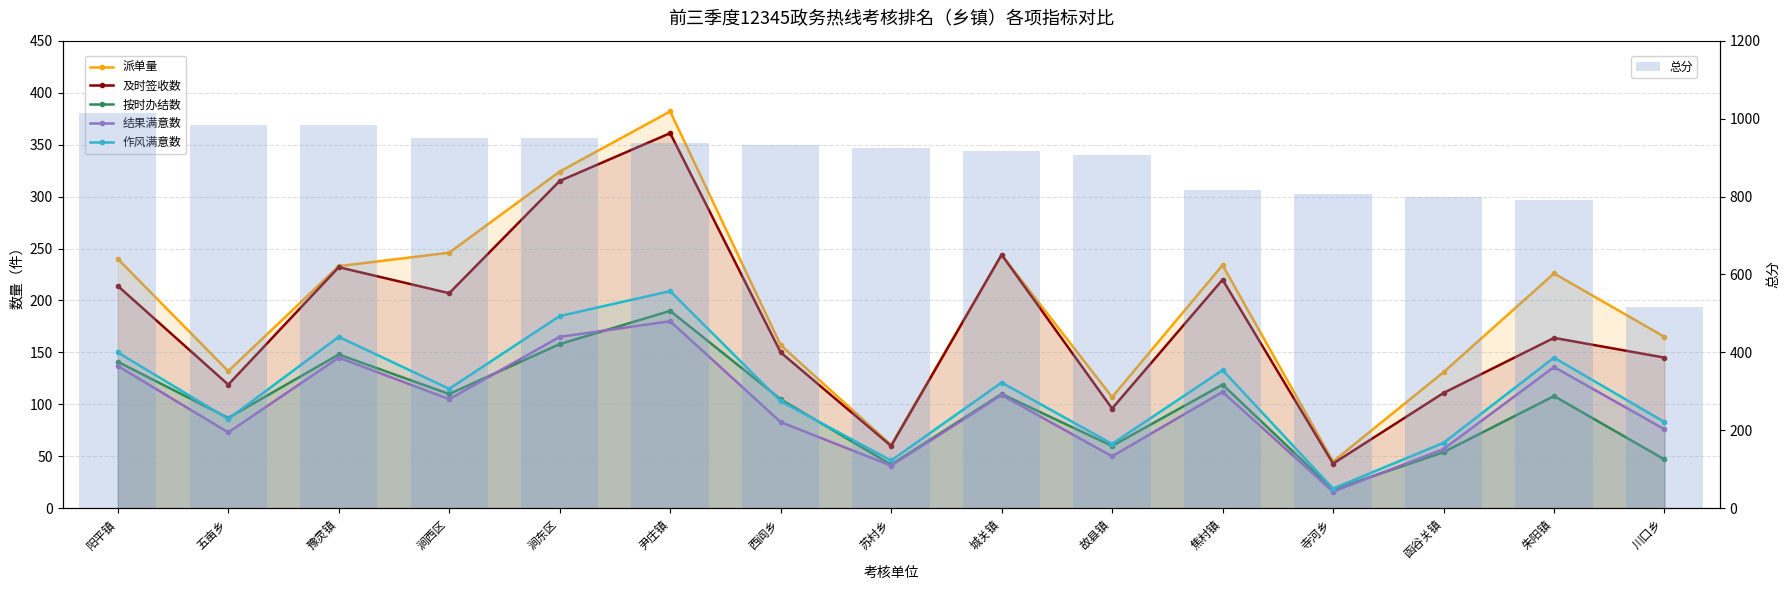

Is the value of 按时办结数 at 尹庄镇 greater than the value of 及时签收数 at 尹庄镇?

No